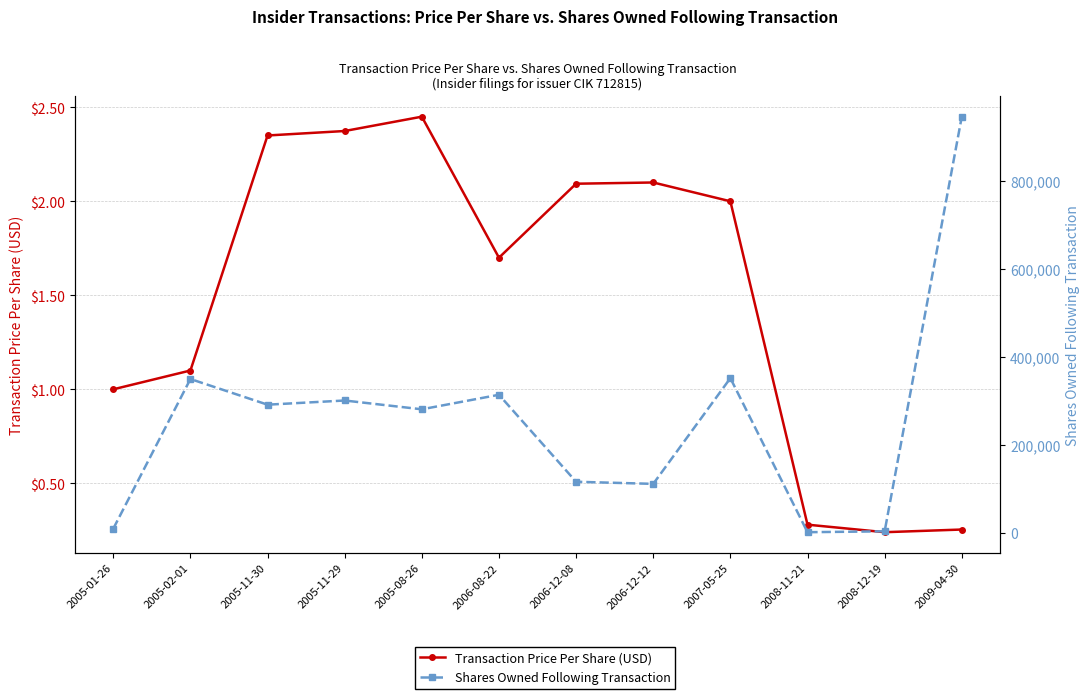

At which category does the chart reach its peak across all series?

2009-04-30